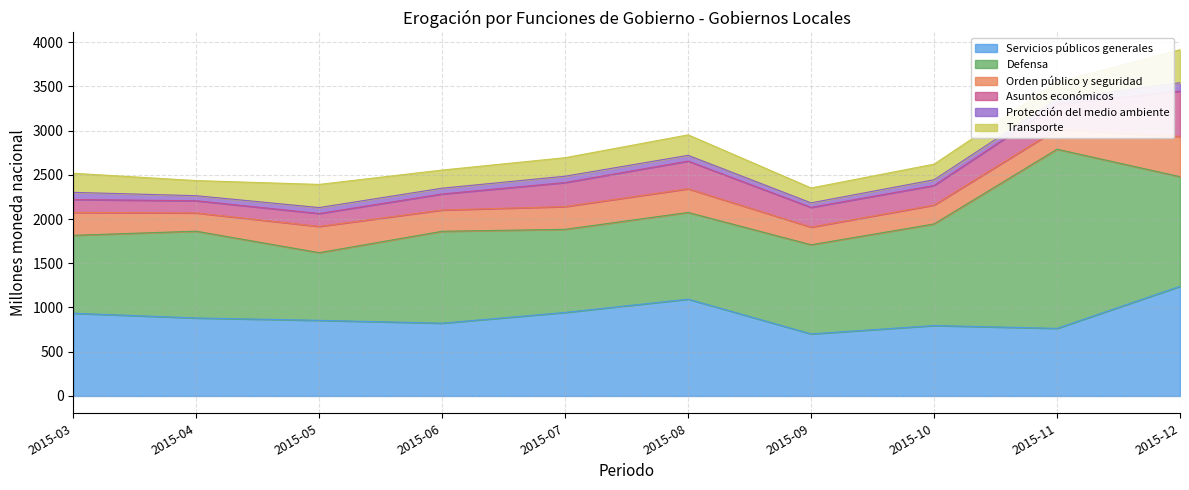

Which series has the largest total across all categories?

Defensa